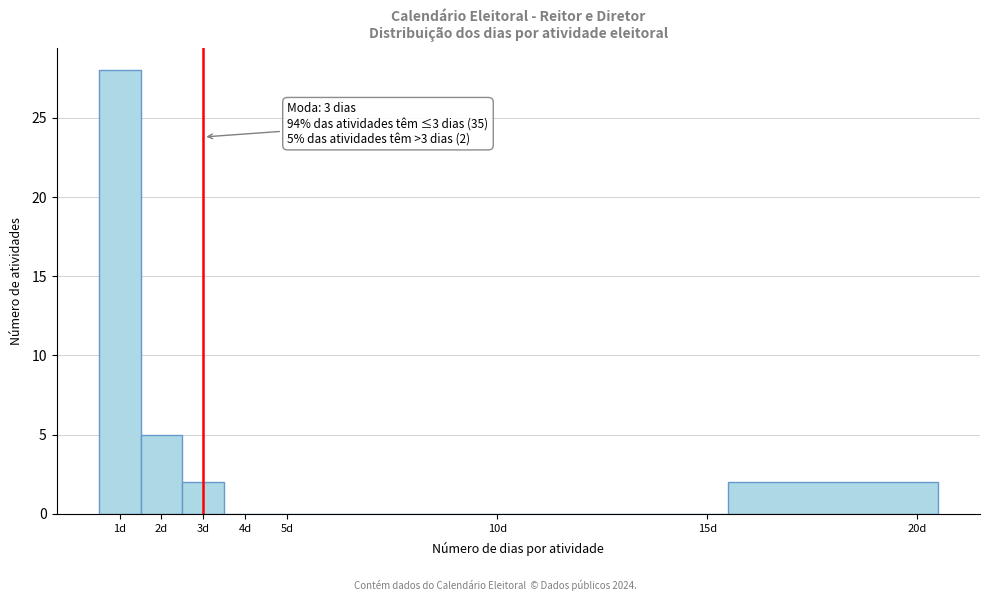

Which range on the x-axis has the tallest bar?

0.5 to 1.5